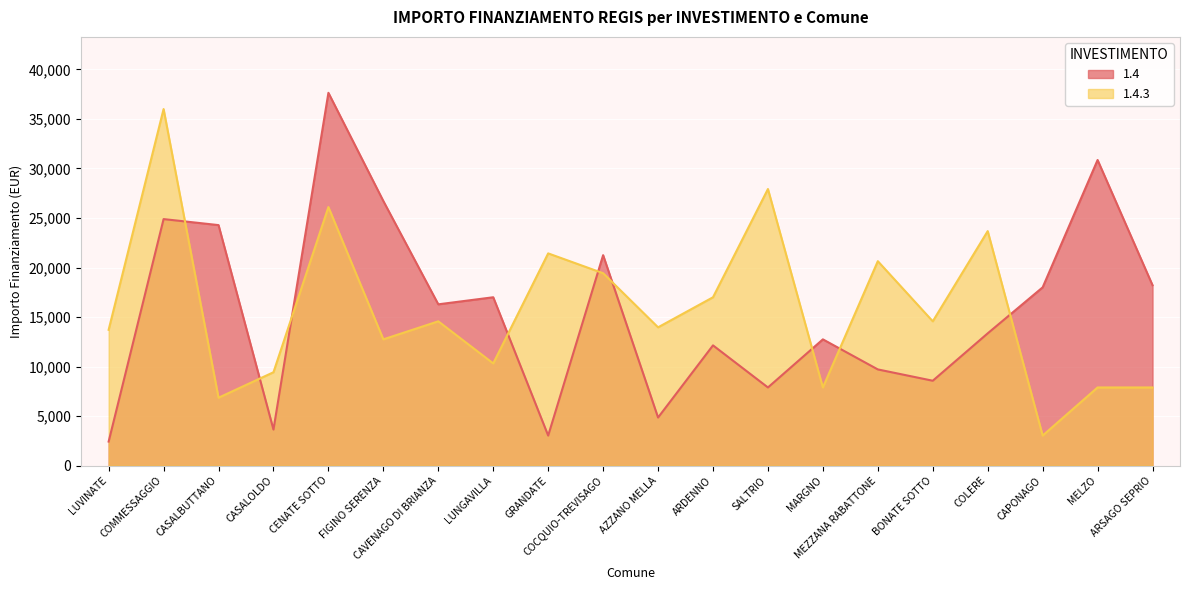

Which series has the largest total across all categories?

1.4.3